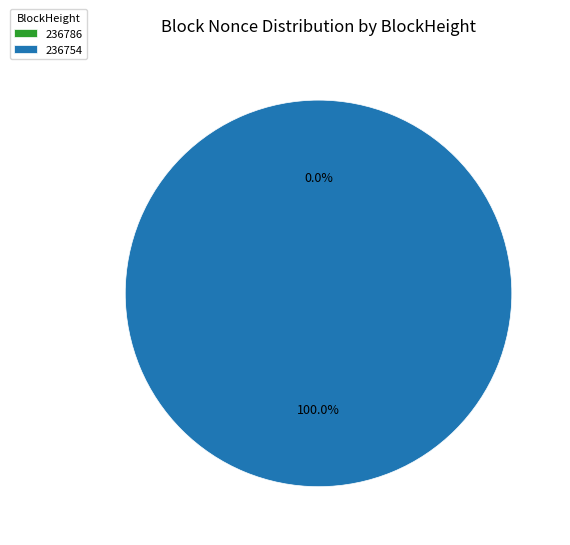

How many segments does this pie chart have?

2